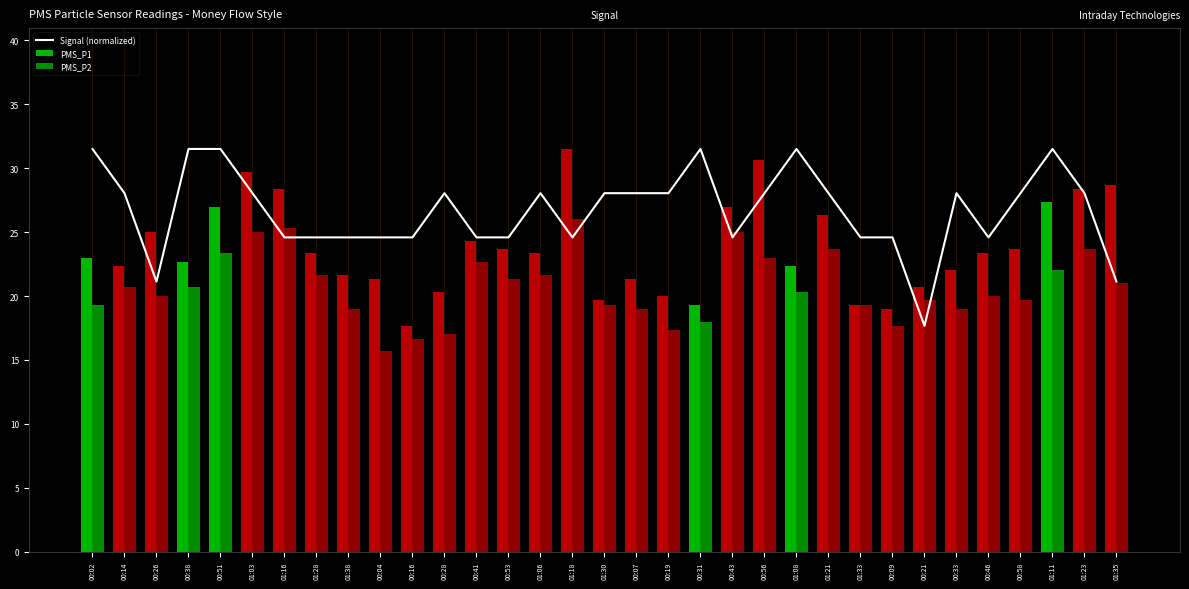

What is the difference between the maximum and second lowest values in the PMS_P2 series?

9.3